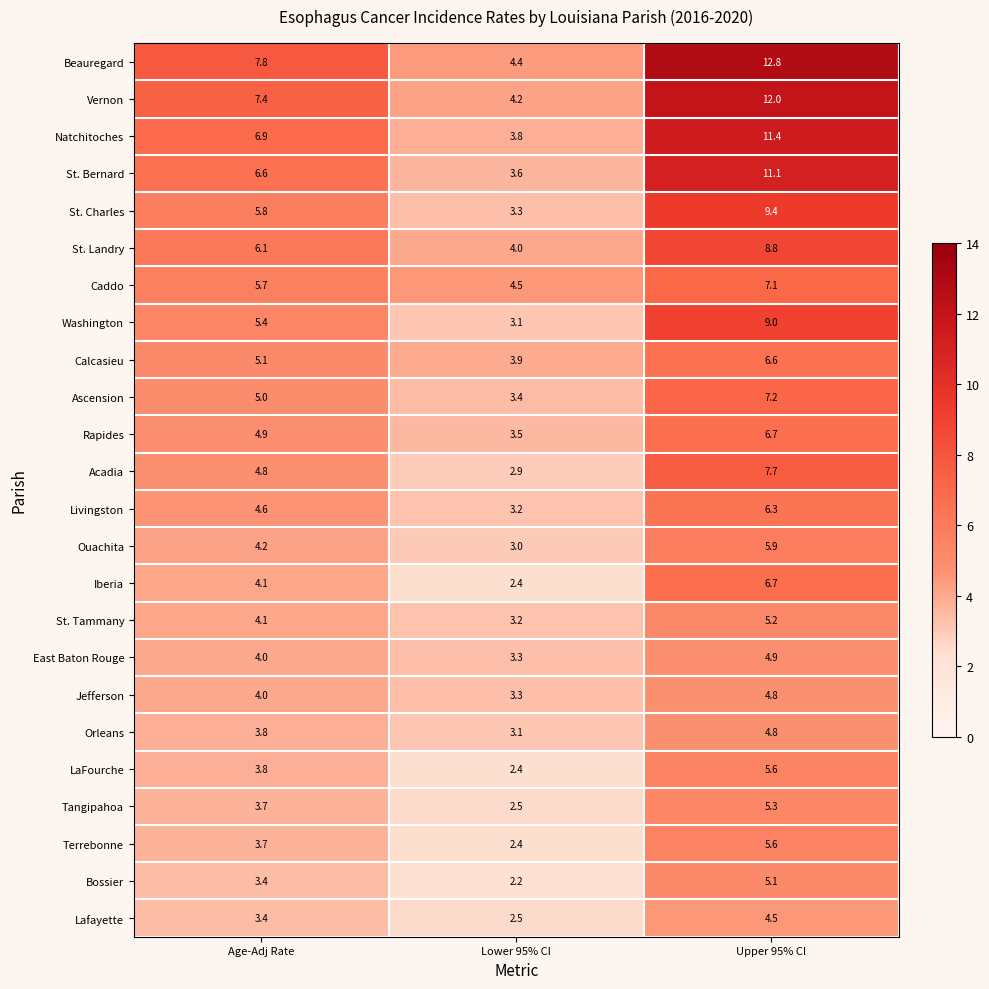

Is the value of Calcasieu at Upper 95% CI greater than the value of Livingston at Lower 95% CI?

Yes